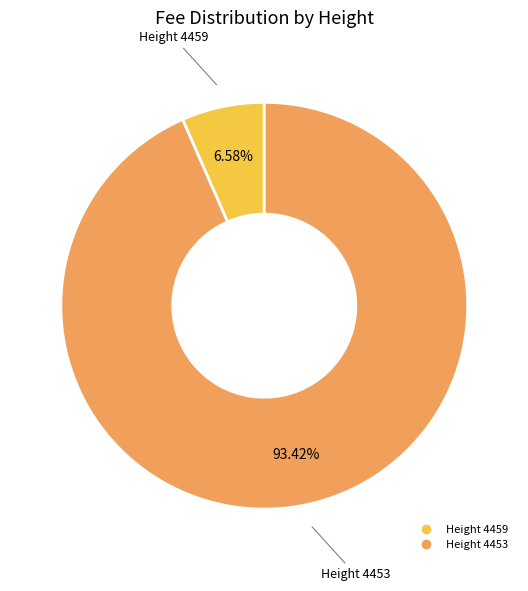

Which slice is the largest?

Height 4453